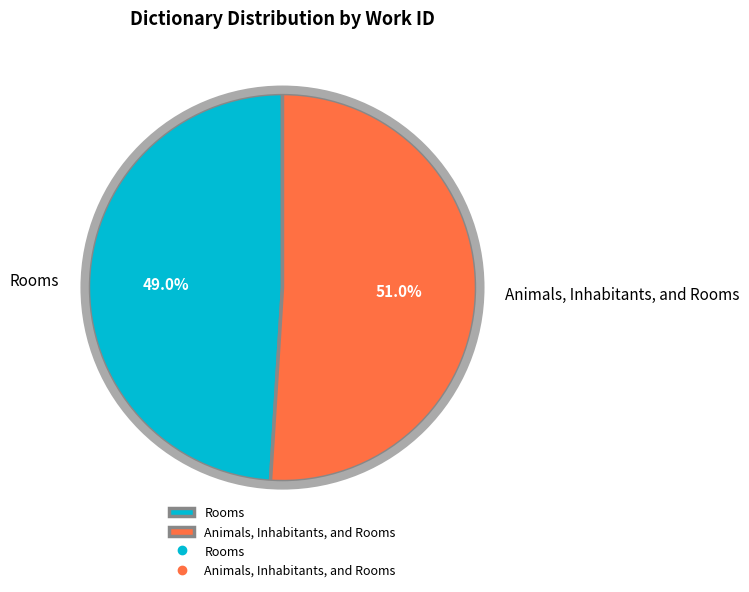

True or false: Rooms accounts for 49% of the total.

True